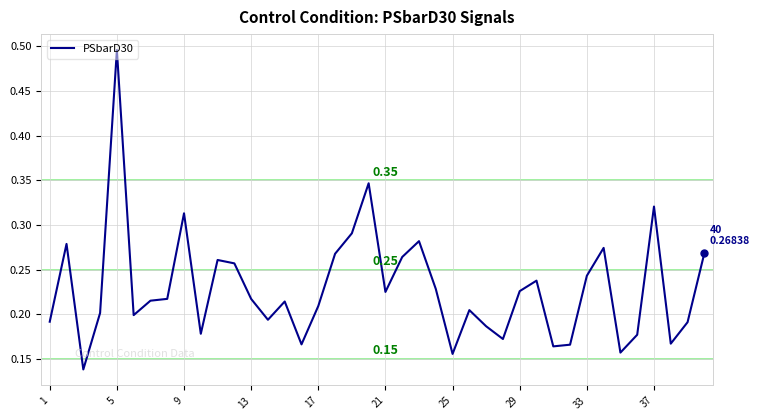

What is the difference between the maximum and minimum values?

0.4